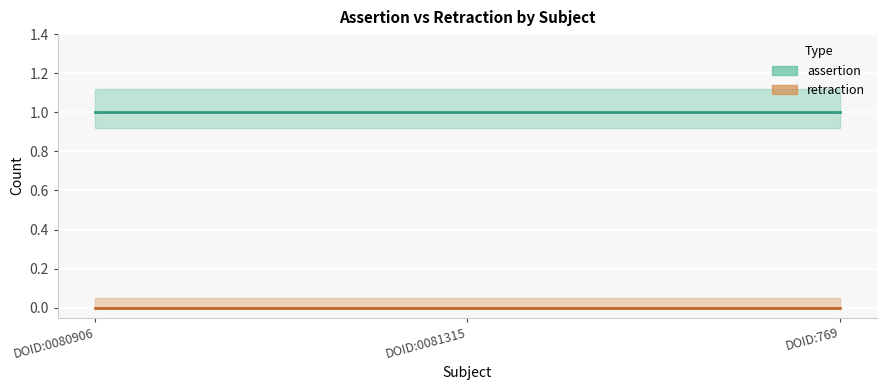

At which category does the chart reach its minimum across all series?

DOID:0080906